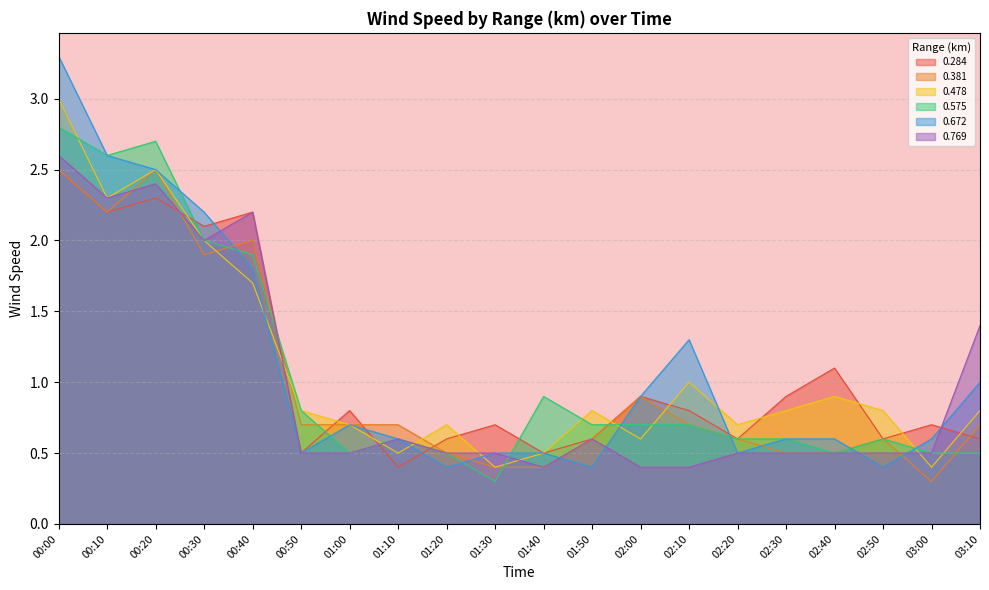

How many distinct data groups are displayed?

6